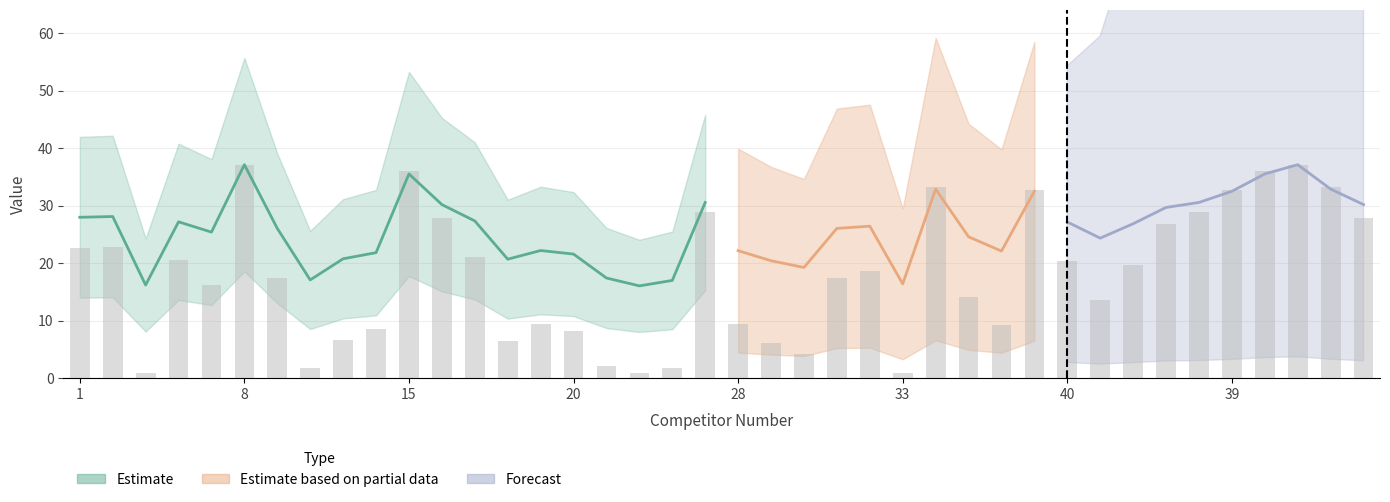

Which label corresponds to the largest value in the chart?

8